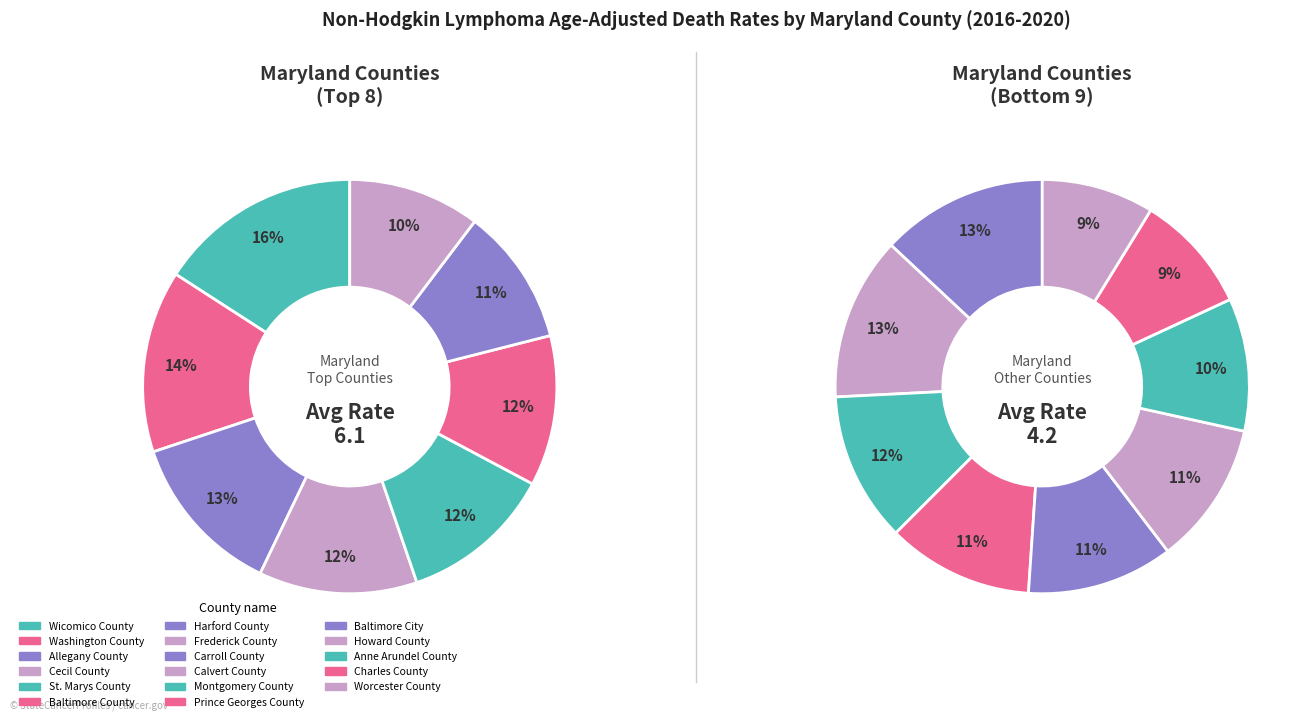

Which has a higher value, Montgomery County or Prince Georges County?

Montgomery County